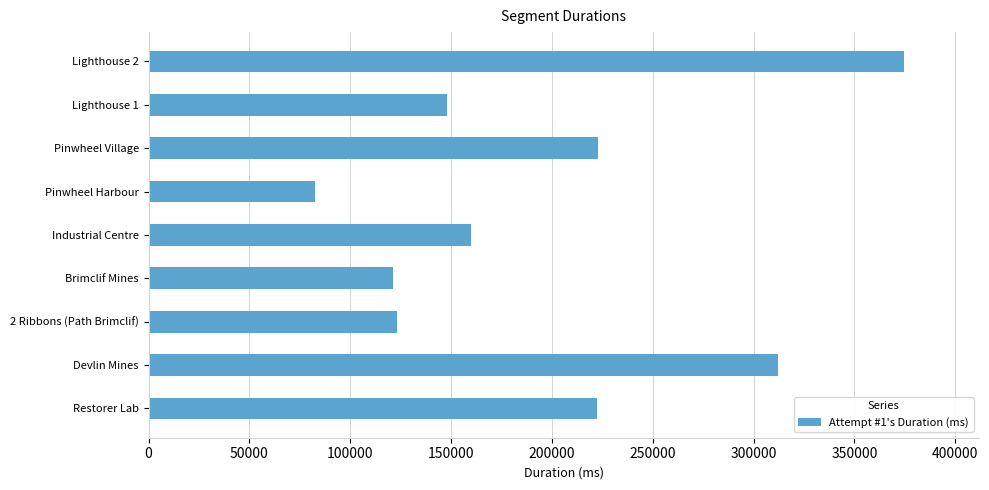

Read the value at Industrial Centre, to the nearest 50.

159700